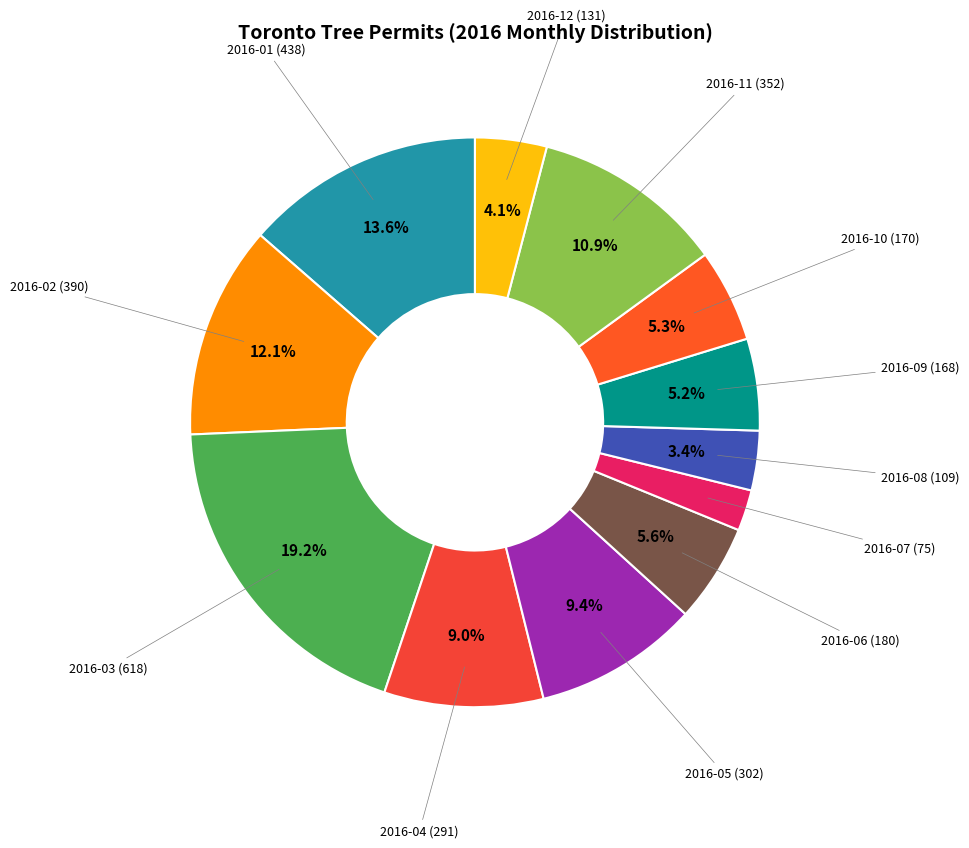

Which has a higher value, 2016-11 or 2016-04?

2016-11